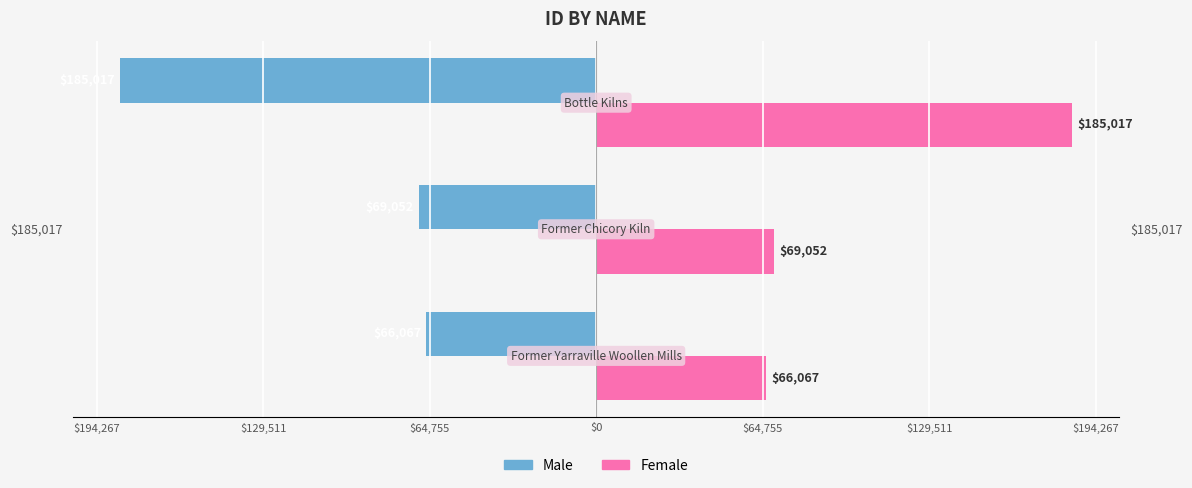

What is the average value of the Male series?

-106712